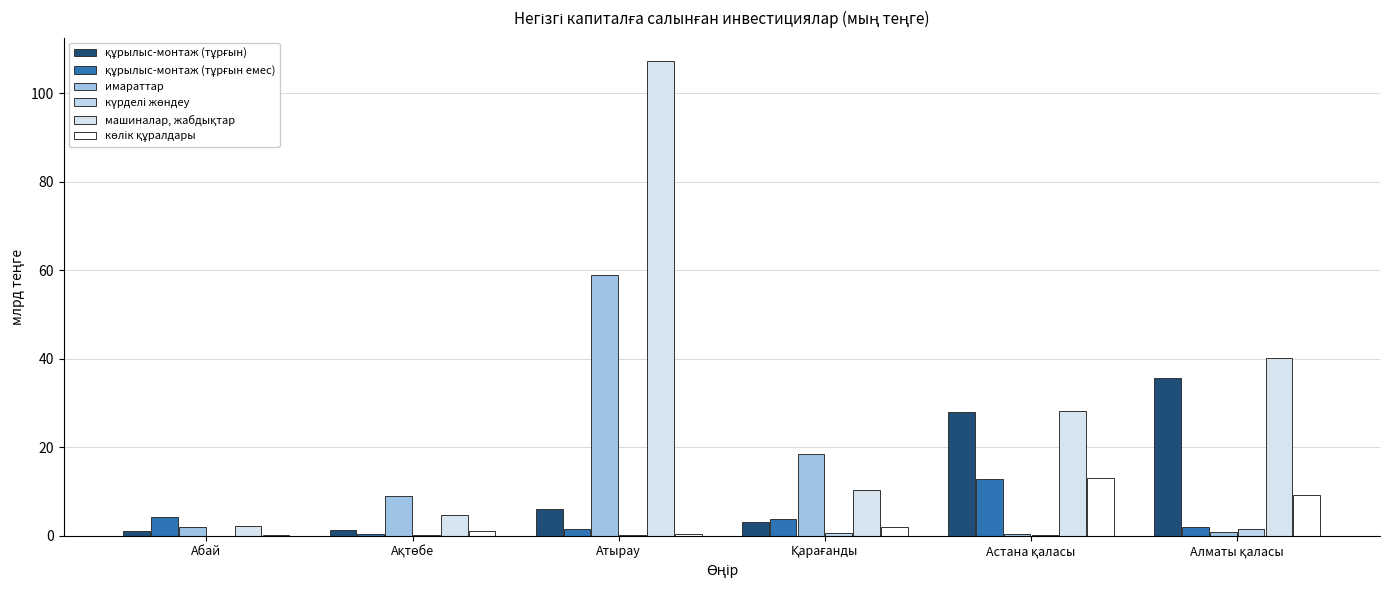

Is the value of көлік құралдары at Атырау greater than the value of имараттар at Абай?

No